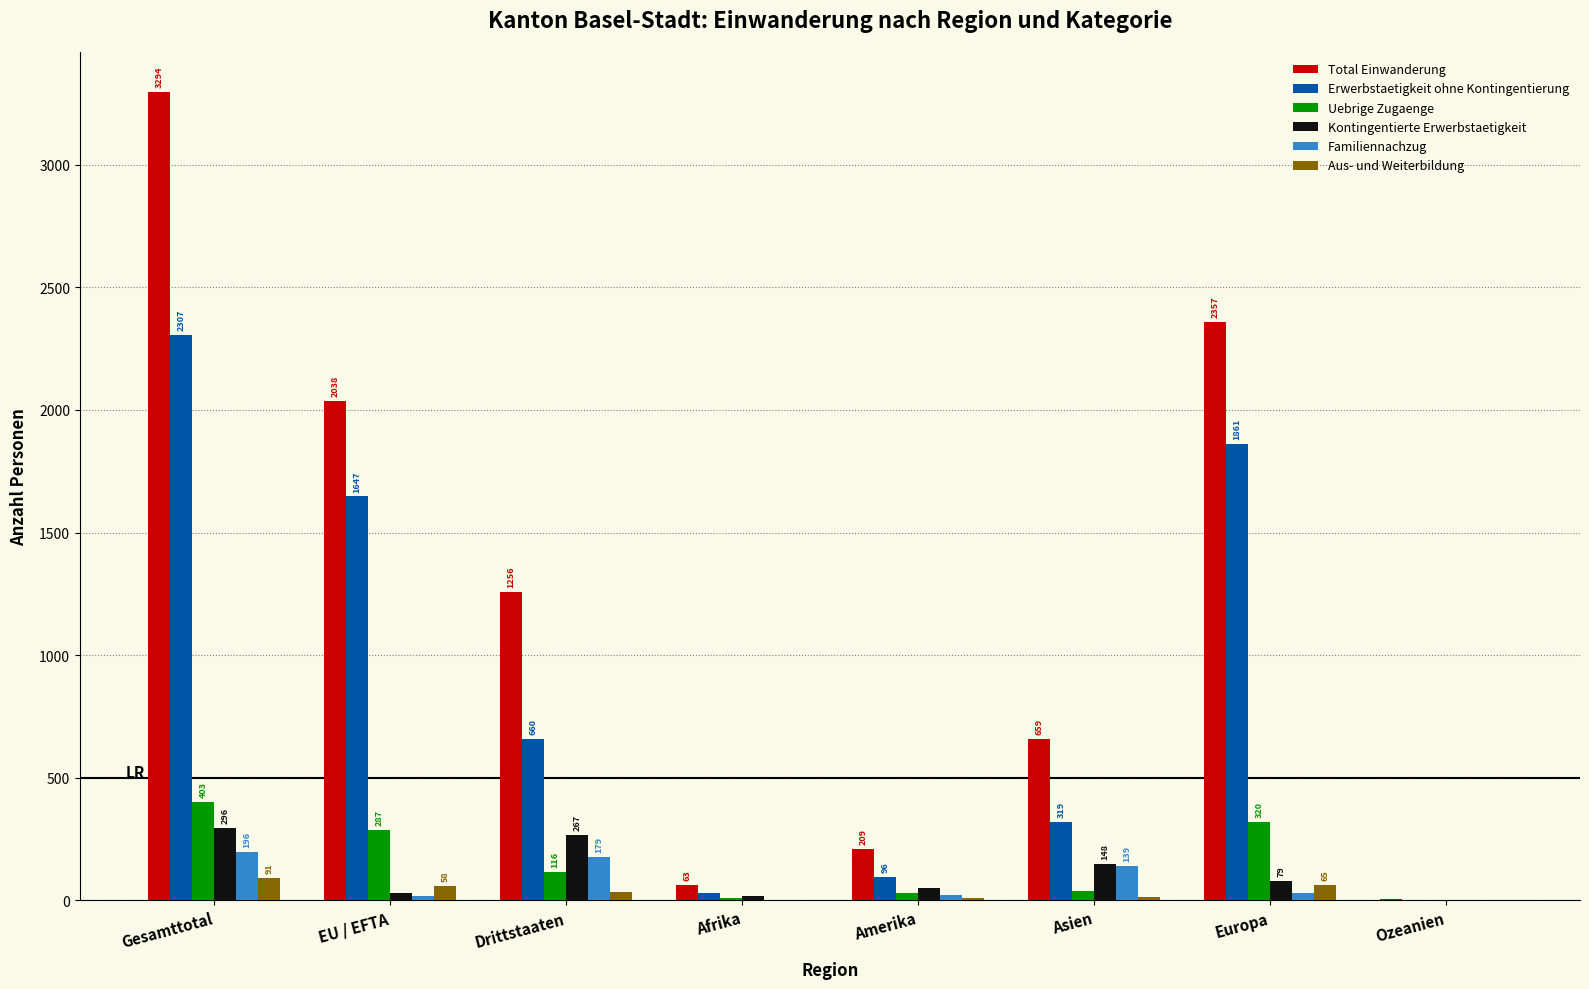

How many series are shown in this chart?

6